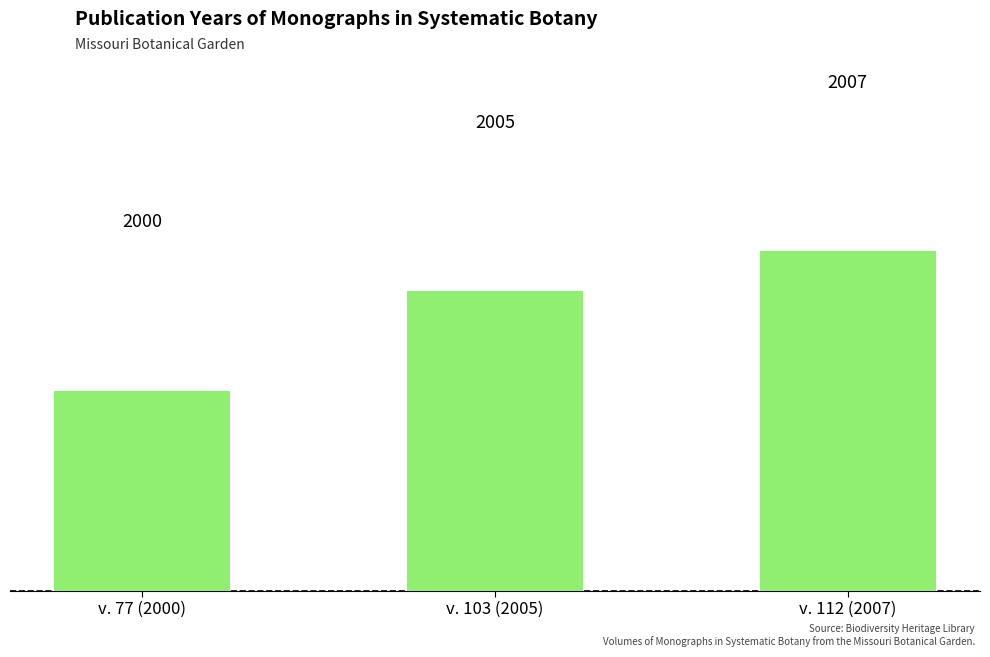

Reading left to right, list all the values displayed in this chart.

2000	2005	2007